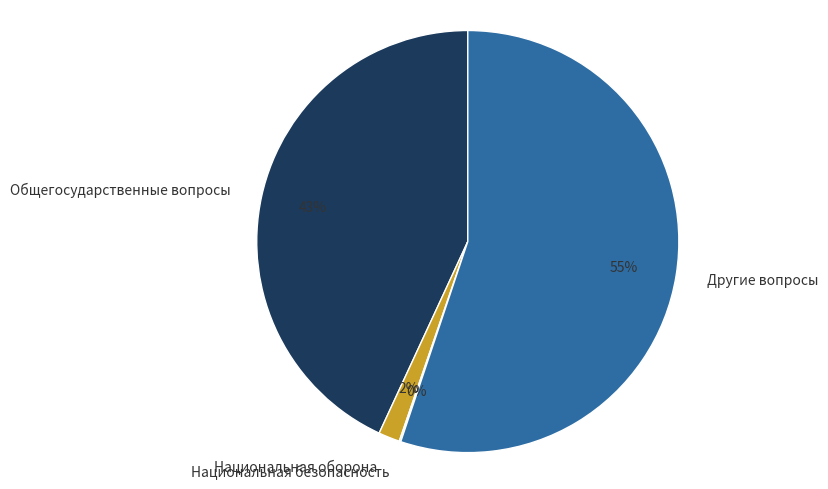

Which slice is the largest?

Другие вопросы